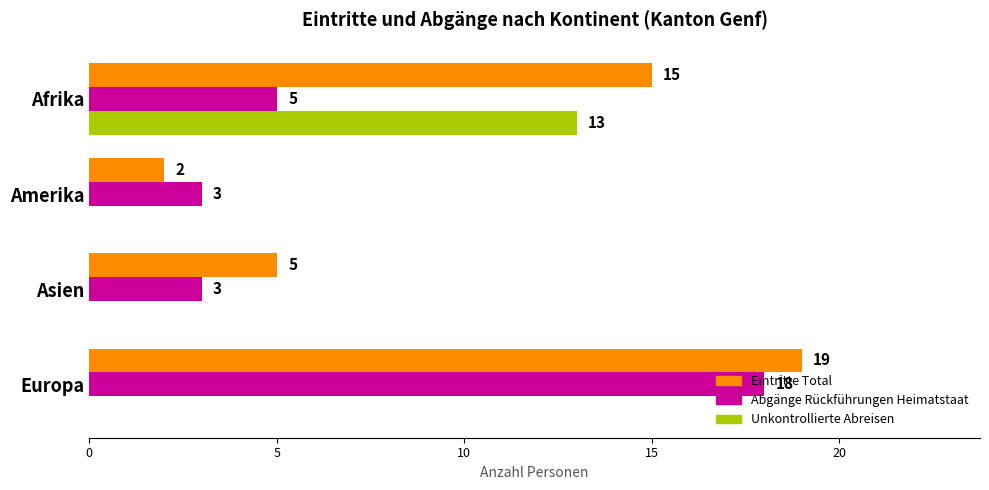

What are all the series names shown in the legend?

Eintritte Total, Abgänge Rückführungen Heimatstaat, Unkontrollierte Abreisen